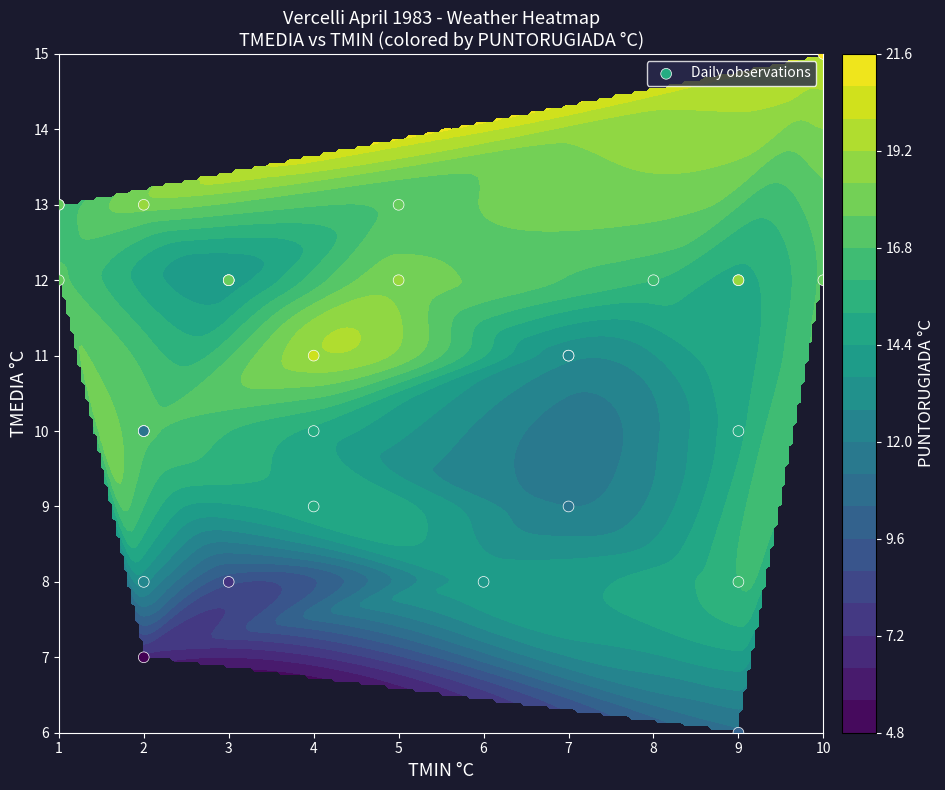

What is the change in value from 13 to 19?

+2